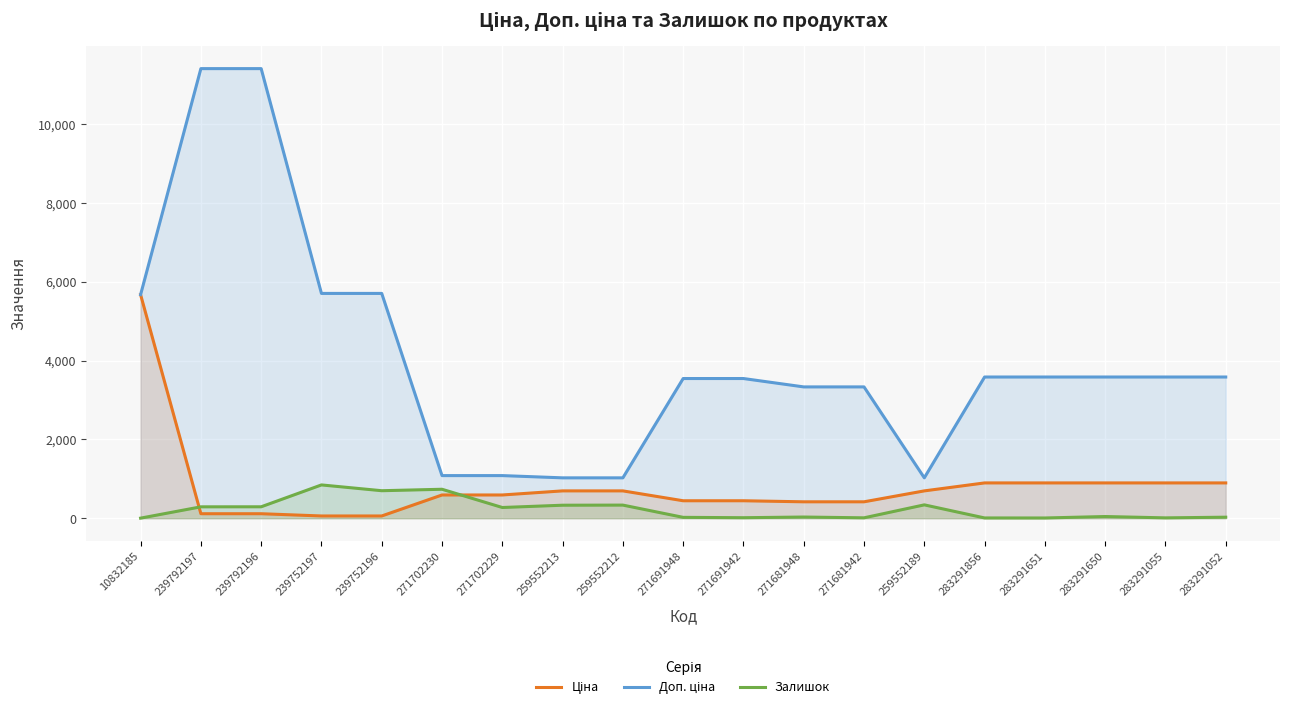

True or false: Доп. ціна has a value of 5673.8 at 10832185.

True